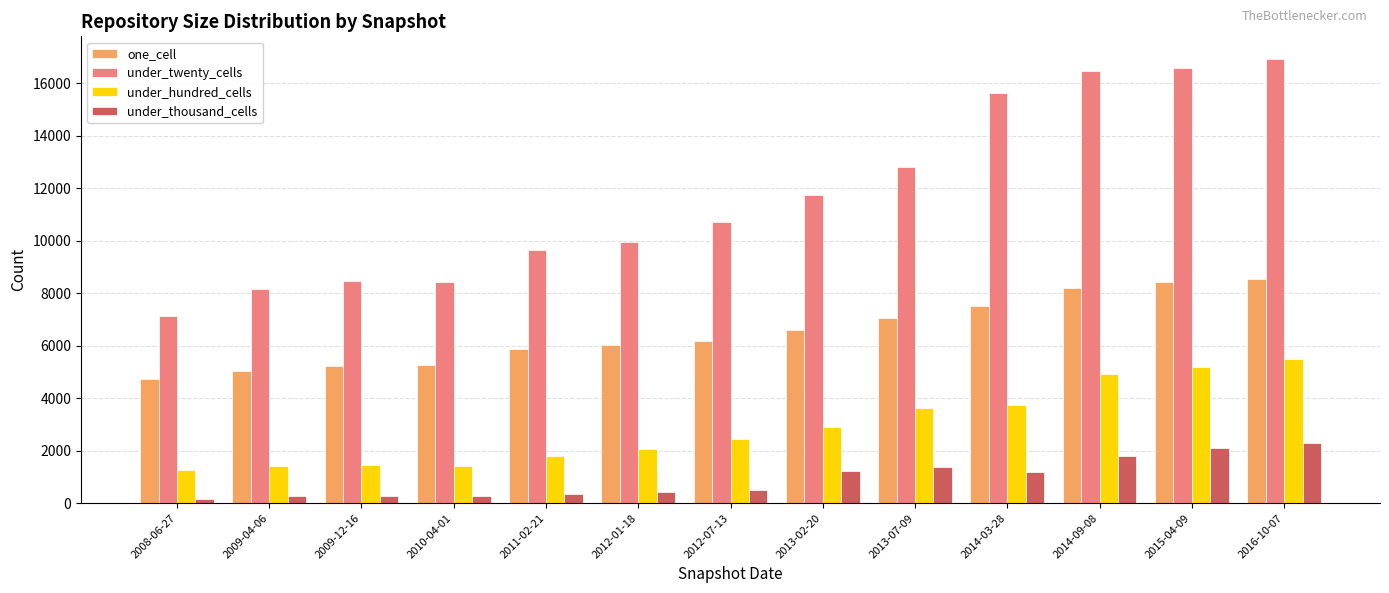

At how many categories does at least one series exceed 11187?

6